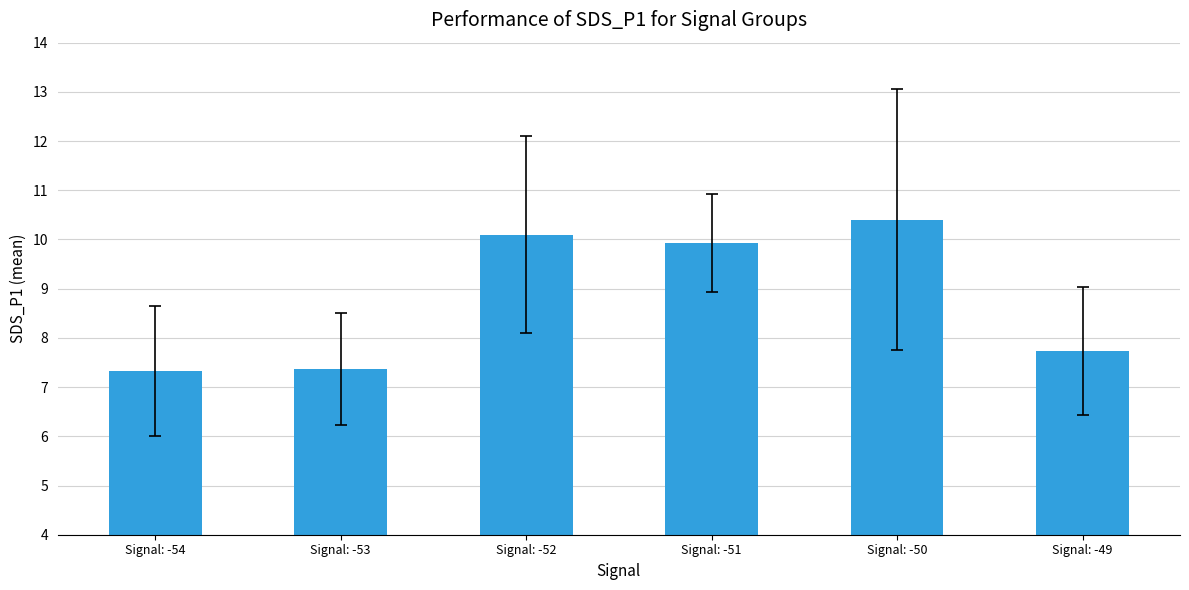

The chart shows a value of 2.7 at Signal: -54. True or false?

False